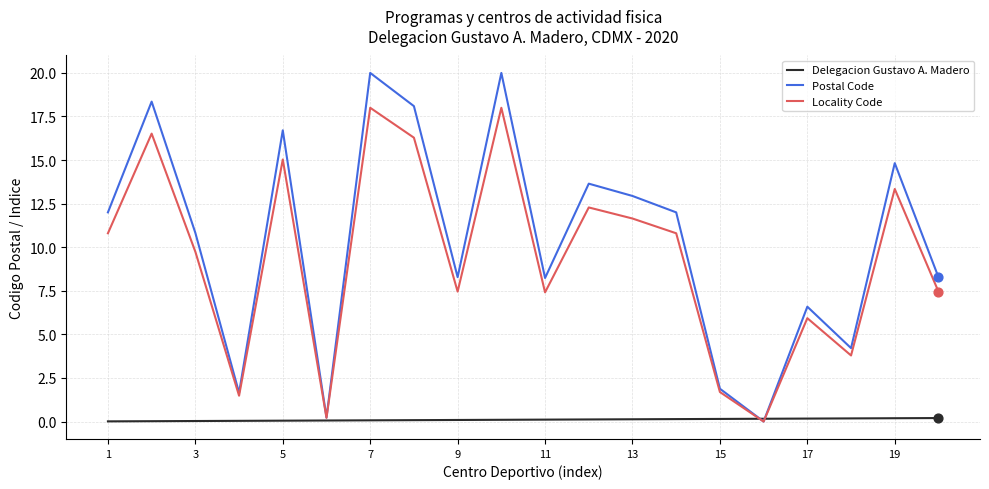

Which series has the largest total across all categories?

Postal Code